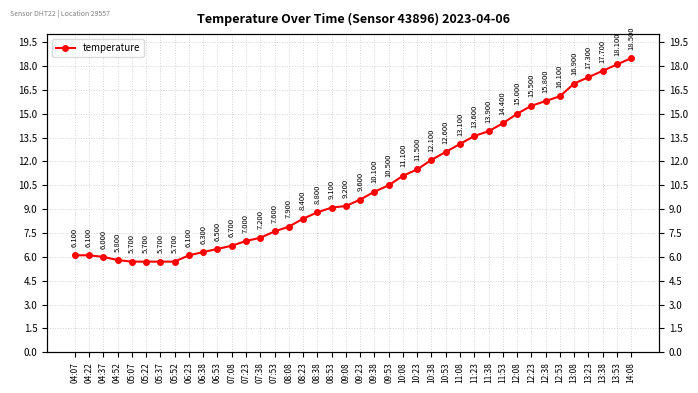

List the labels in order of value, largest first.

14:08, 13:53, 13:38, 13:23, 13:08, 12:53, 12:38, 12:23, 12:08, 11:53, 11:38, 11:23, 11:08, 10:53, 10:38, 10:23, 10:08, 09:53, 09:38, 09:23, 09:08, 08:53, 08:38, 08:23, 08:08, 07:53, 07:38, 07:23, 07:08, 06:53, 06:38, 04:07, 04:22, 06:23, 04:37, 04:52, 05:07, 05:22, 05:37, 05:52